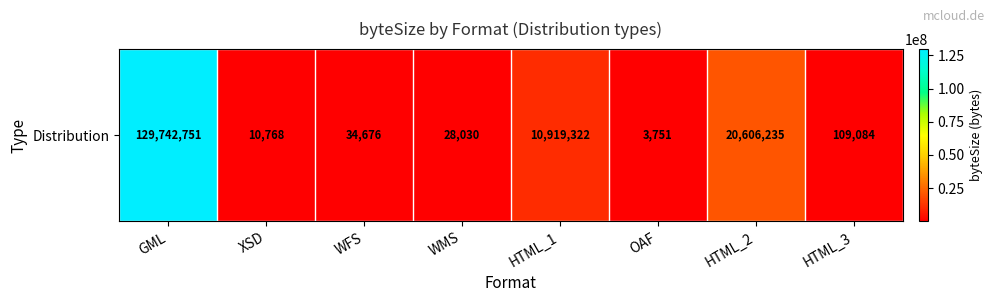

The value at WMS is 28030. True or false?

True